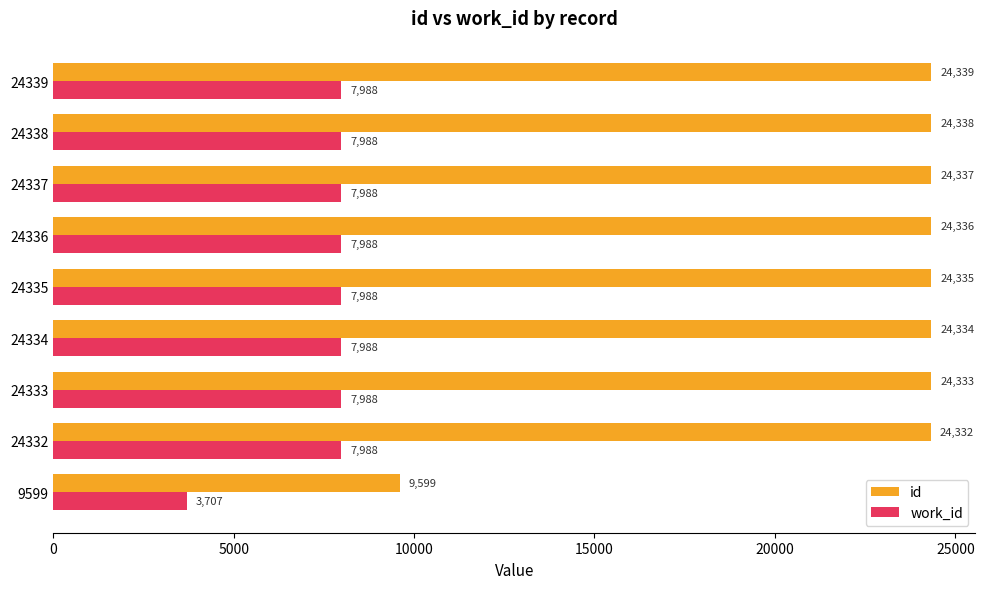

What is the minimum value shown in the chart?

3707